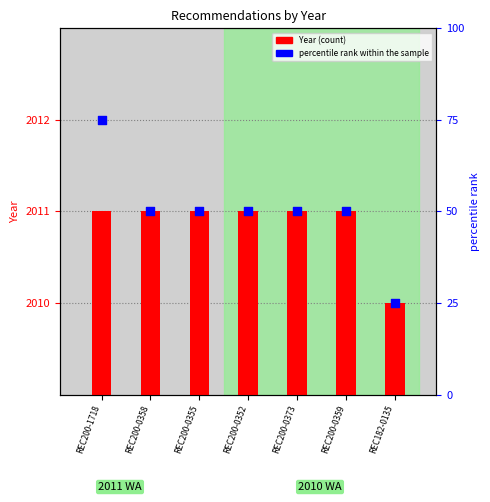

Which series has the largest Y range (max minus min)?

percentile rank within the sample